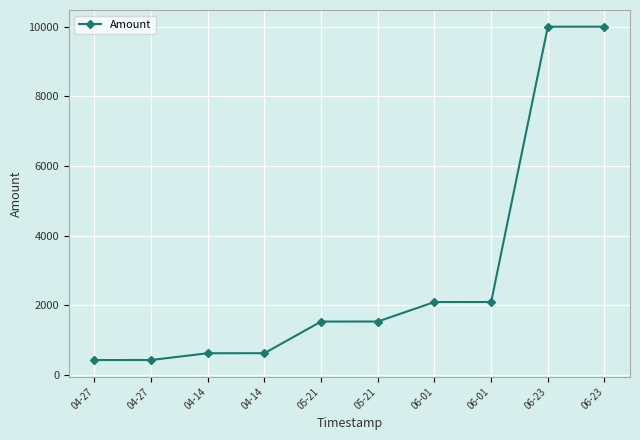

Is this an area chart (filled region under the line)?

No